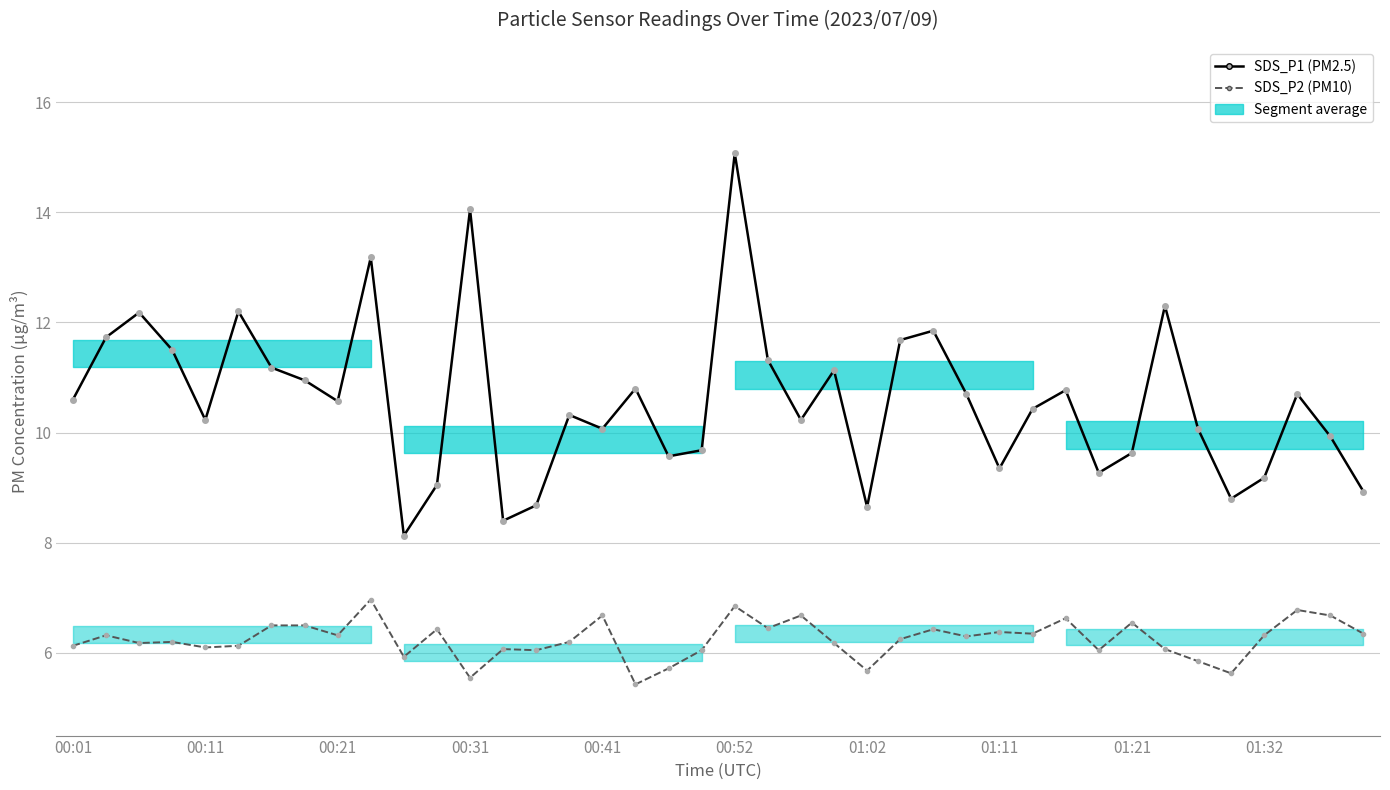

What is the difference between the SDS_P2 (PM10, µg/m³) values at 37 and 14?

0.7